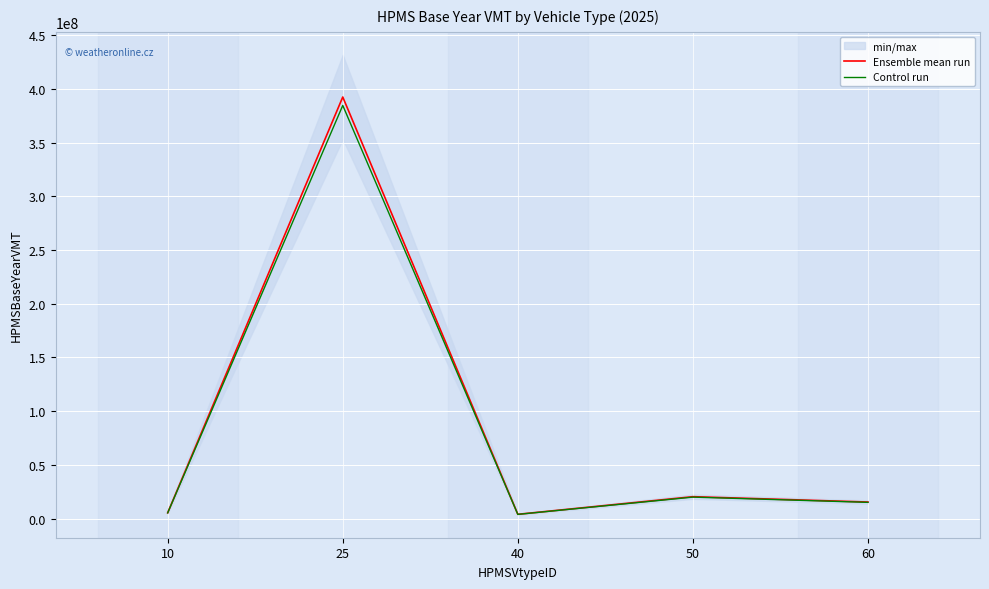

At which category is the sum across all series the highest?

25